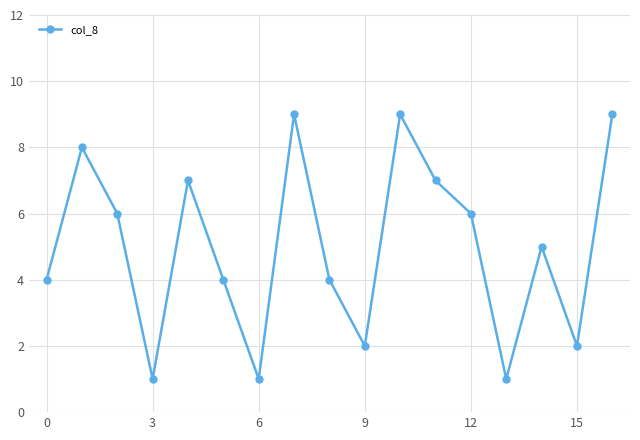

How many lines are shown in the chart?

1